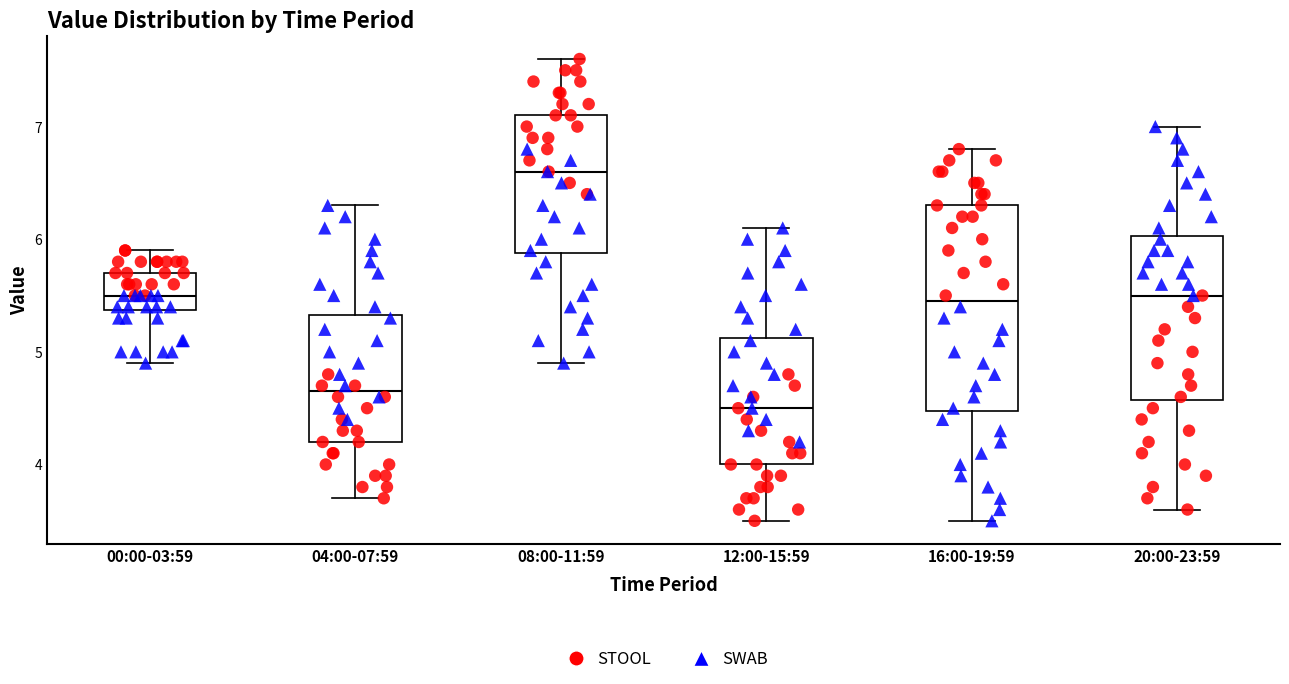

Where is the upper edge of the box for 12:00-15:59 on the y-axis? The values are not printed on the chart, so give them approximately, as read against the axis.

5.1